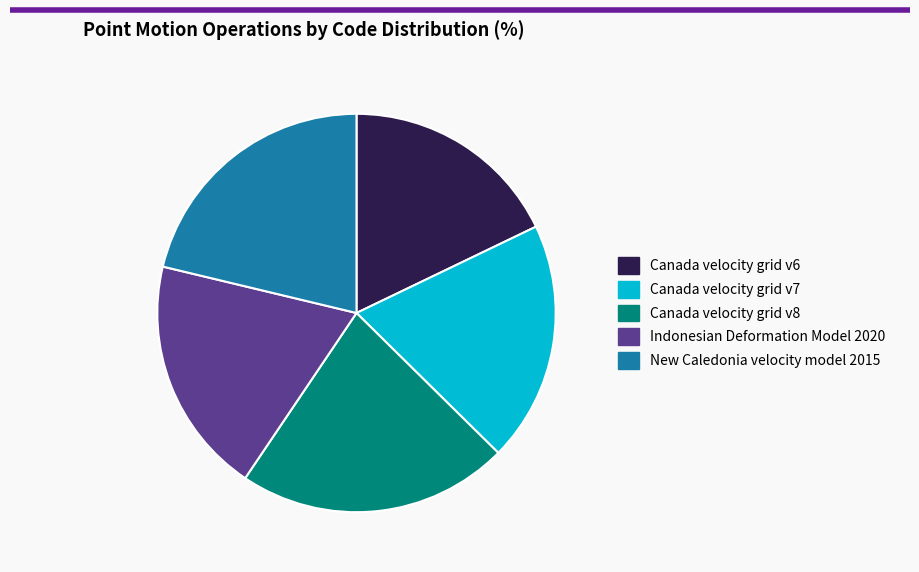

What is the largest slice in the pie chart?

Canada velocity grid v8